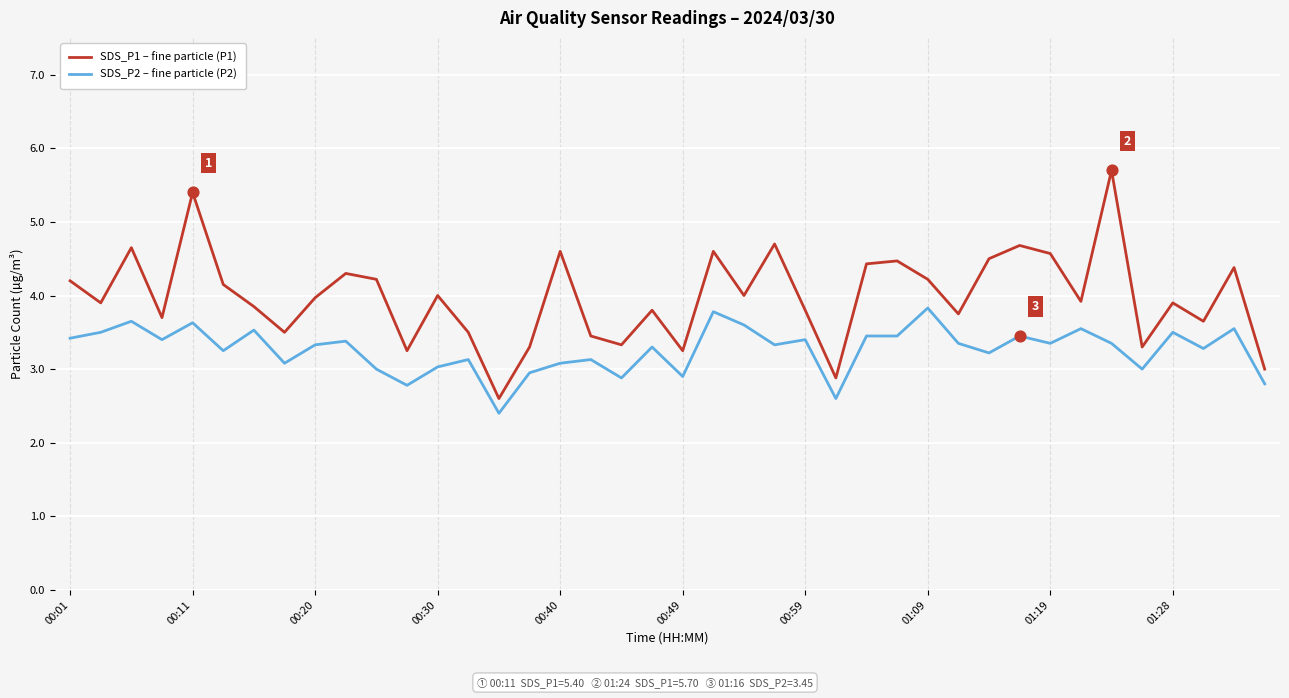

Which series has the largest range (max minus min)?

SDS_P1 – fine particle (P1)